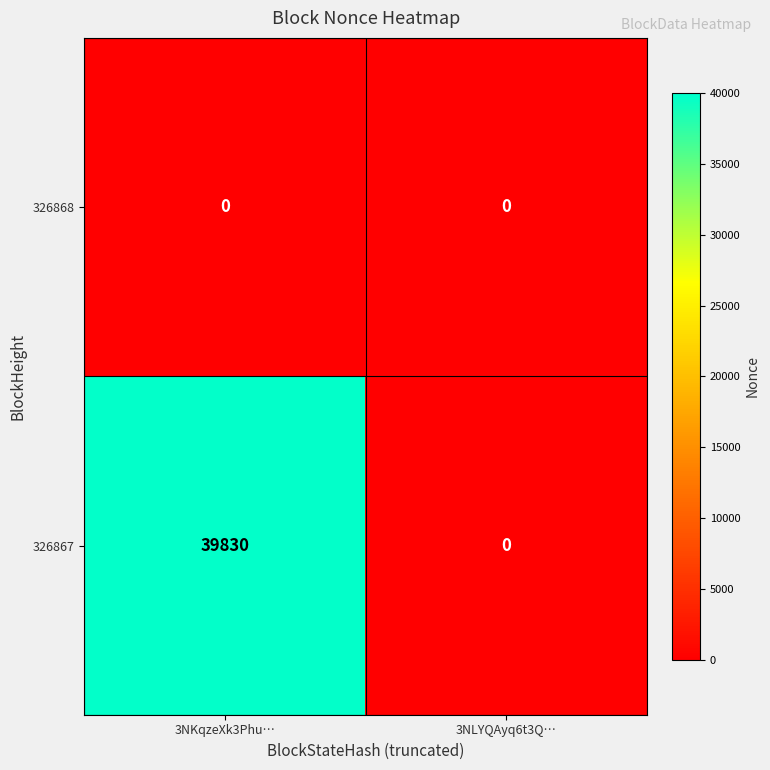

Rank the categories by 326867 value from highest to lowest.

3NKqzeXk3Phu…, 3NLYQAyq6t3Q…